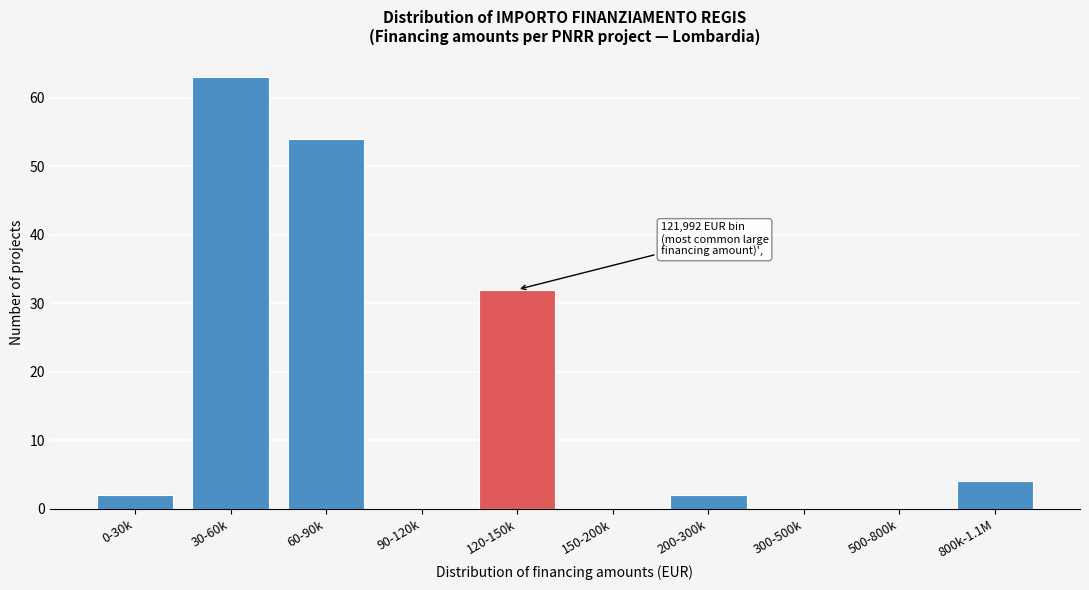

Reading left to right, what are all the values shown in this chart?

0-30k=2	30-60k=63	60-90k=54	90-120k=0	120-150k=32	150-200k=0	200-300k=2	300-500k=0	500-800k=0	800k-1.1M=4